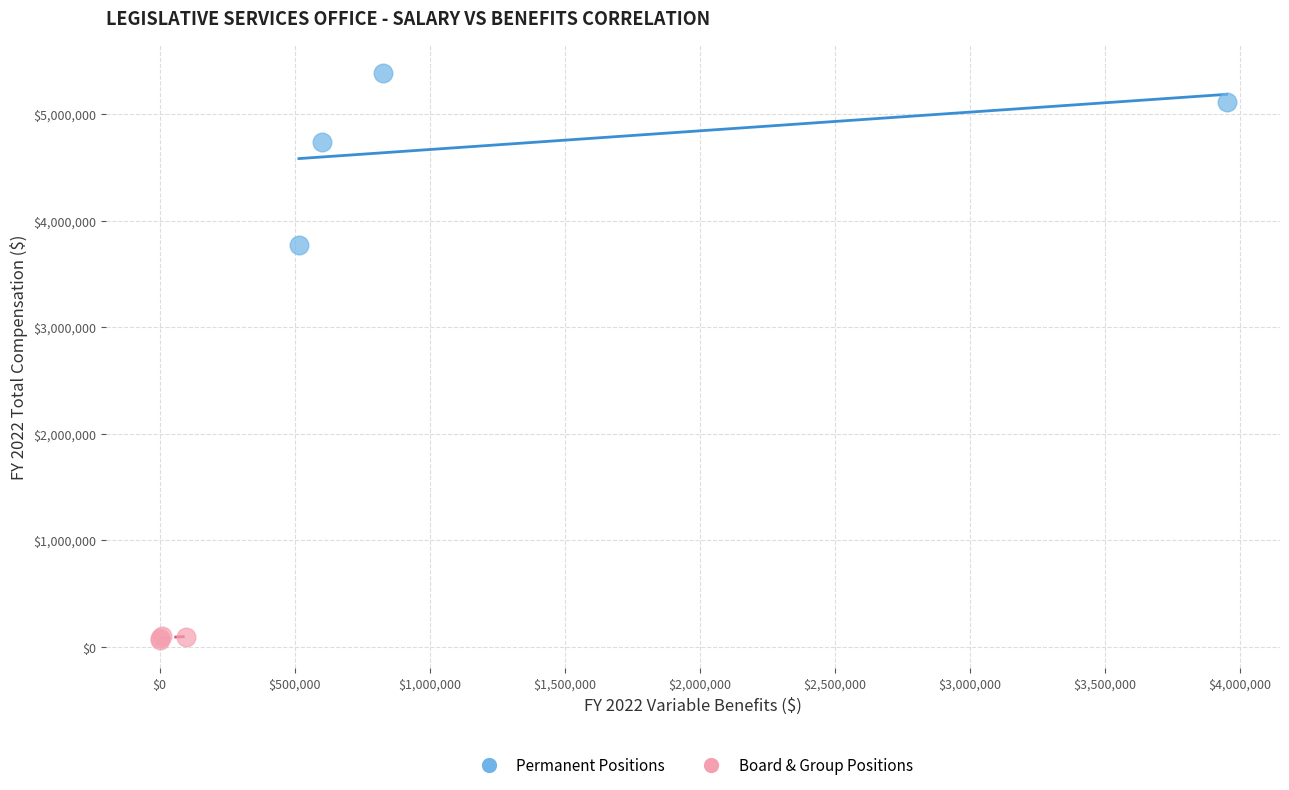

Which series has the largest Y range (max minus min)?

Permanent Positions